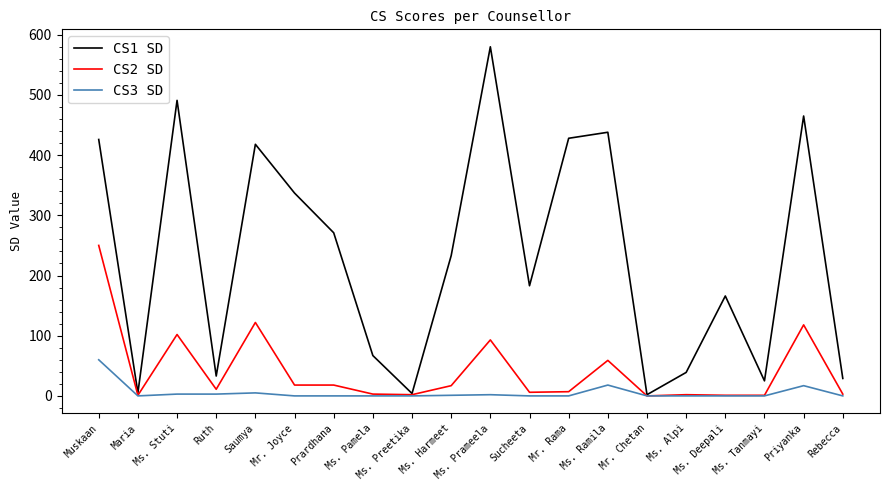

List the series in order of their overall mean, highest first.

CS1 SD, CS2 SD, CS3 SD